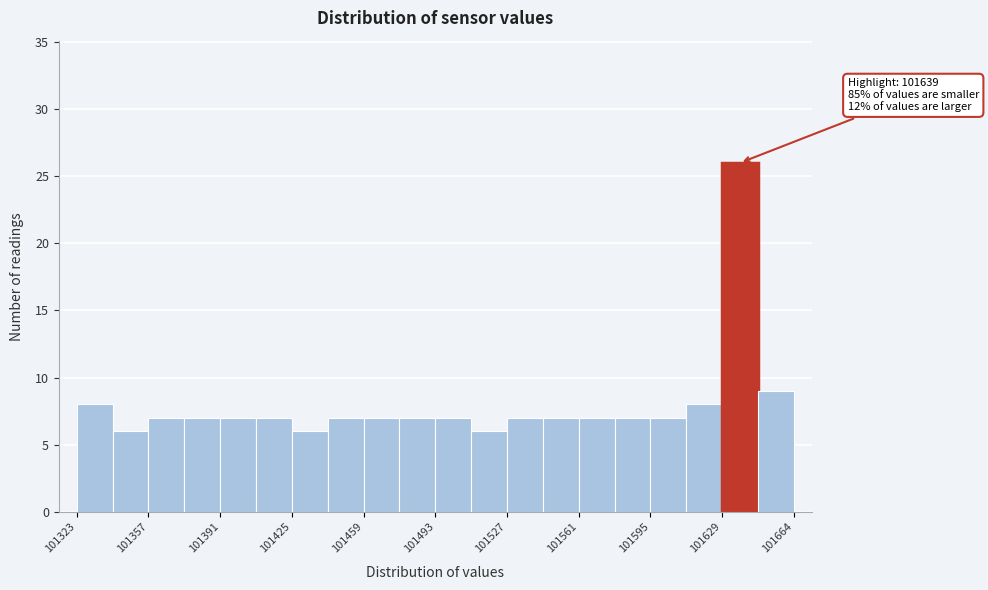

Around what value on the x-axis is the tallest bar? Give the approximate position of its centre, as read against the axis.

101640